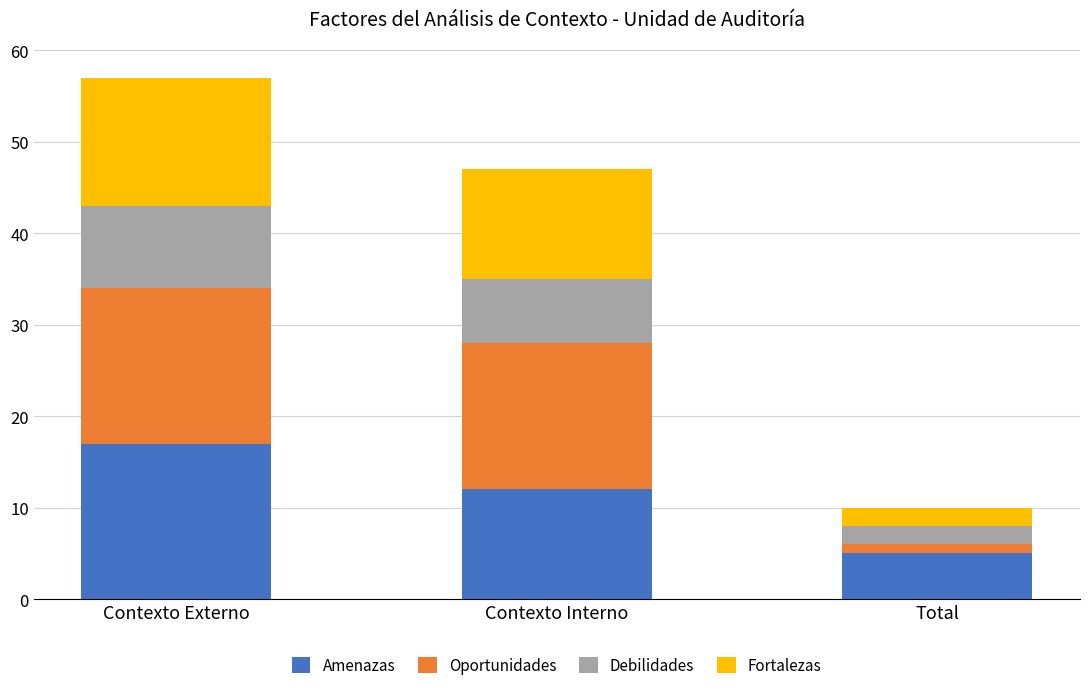

What is the sum of the Amenazas values at Contexto Externo and Contexto Interno?

29